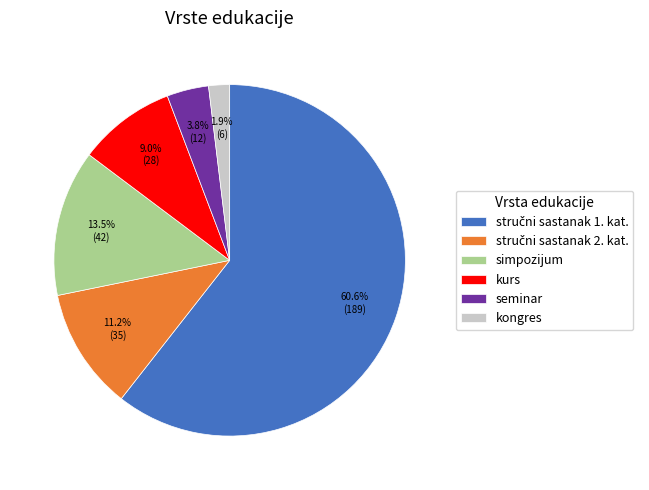

What is the total percentage of seminar and kurs?

12.8%